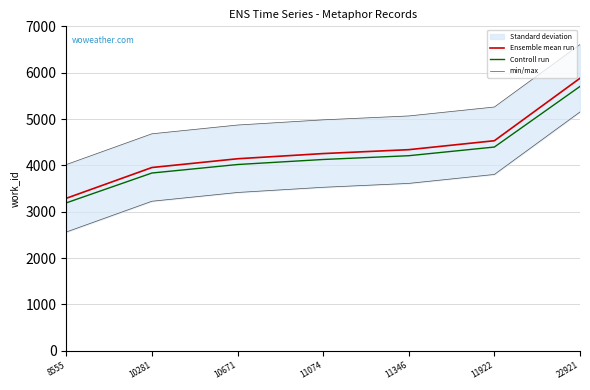

Reading left to right, transcribe all the data shown in this chart.

Ensemble mean run: 3290.0	3954.0	4143.0	4255.0	4339.0	4532.0	5880.0
Controll run: 3191.3	3835.4	4018.7	4127.3	4208.8	4396.0	5703.6
min/max: 4017.6	4681.6	4870.6	4982.6	5066.6	5259.6	6607.6